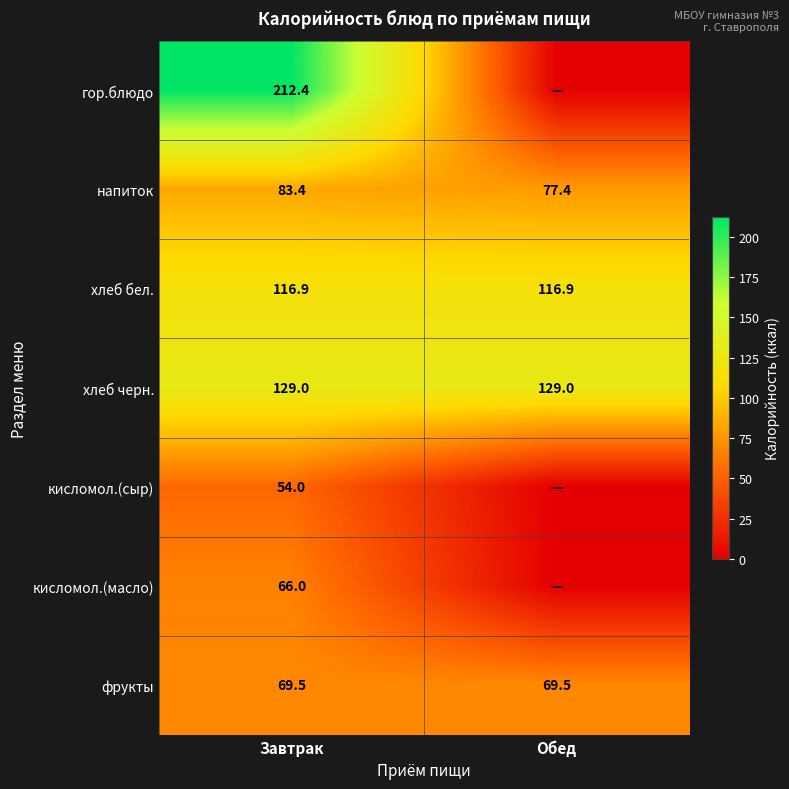

What is the spread (max minus min) of values at Завтрак?

158.4